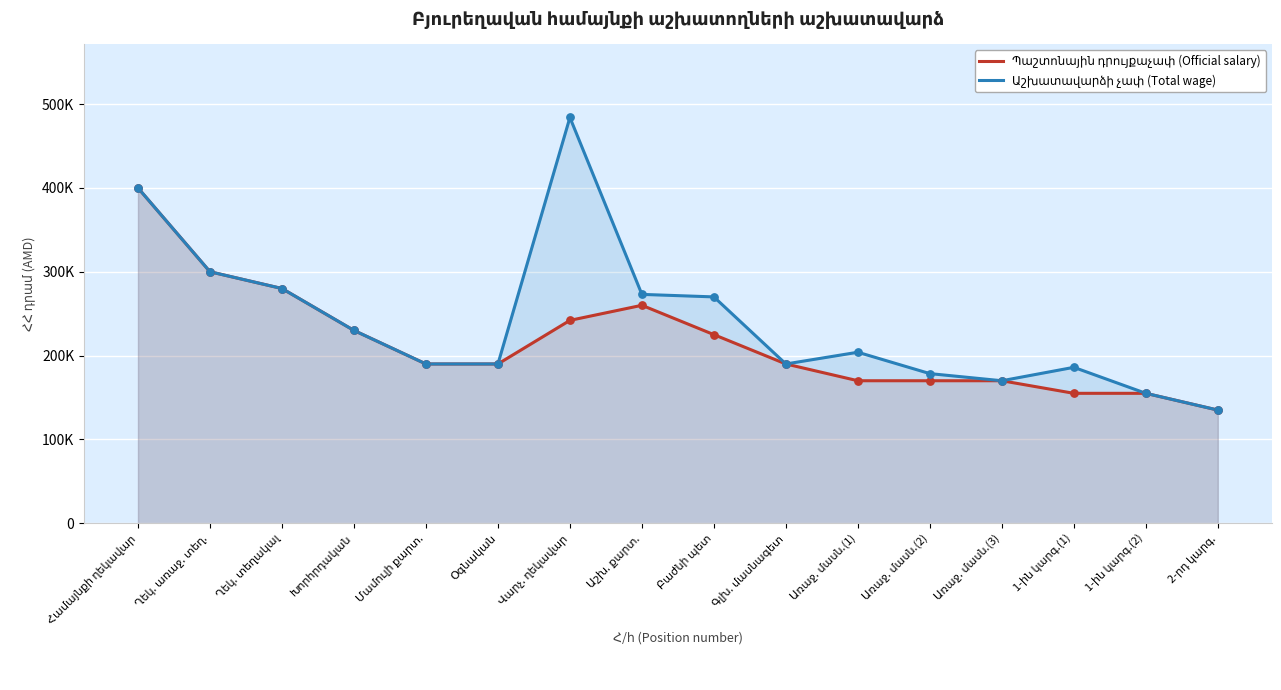

Which series reaches the maximum Y coordinate?

Աշխատավարձի չափ (Total wage)